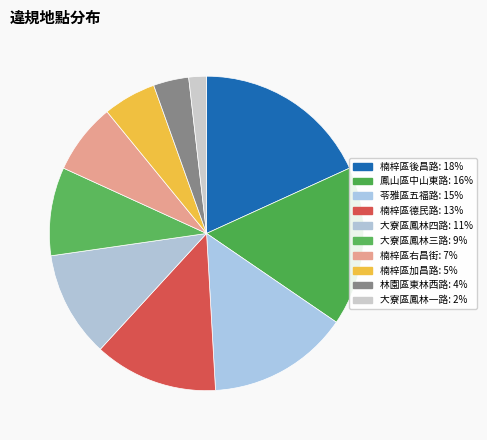

What percentage is the 楠梓區後昌路 slice, to the nearest percent?

18%